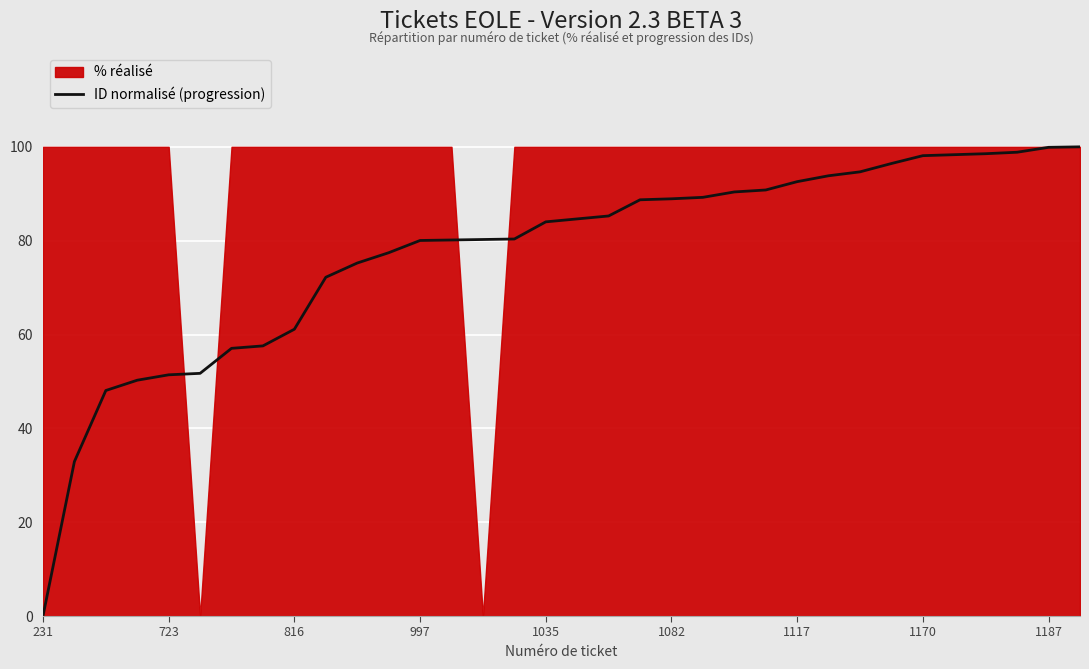

Which category has the lowest value in the ID normalisé (progression) series?

231